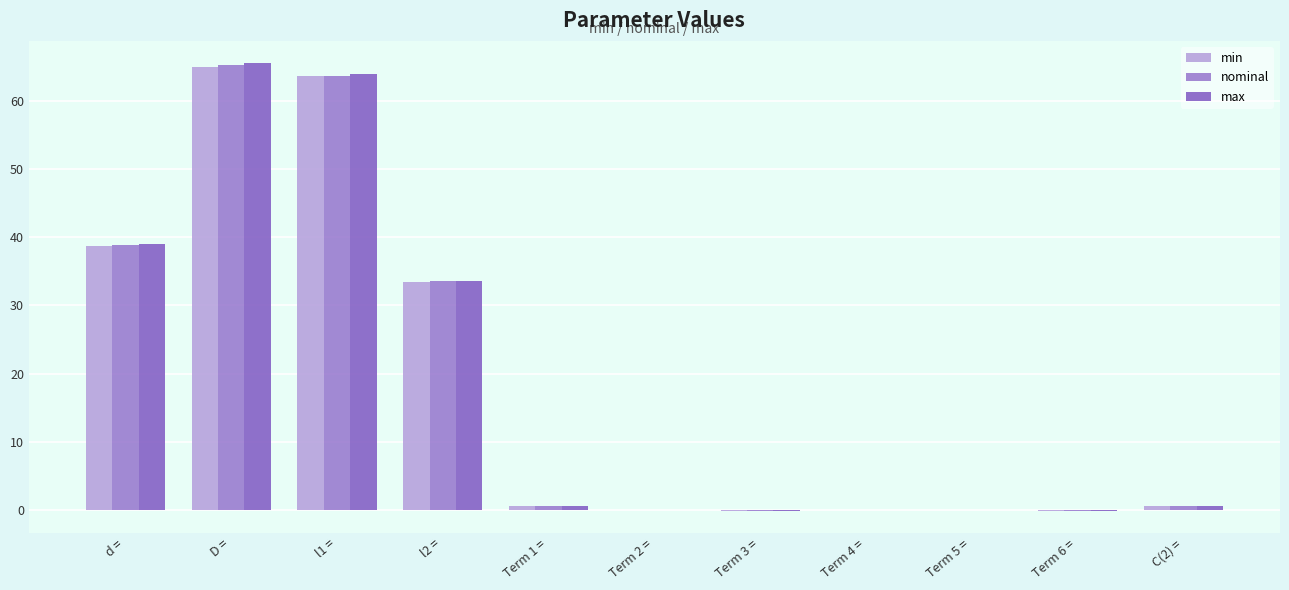

At Term 3 =, list the series in order from smallest to largest.

min, nominal, max